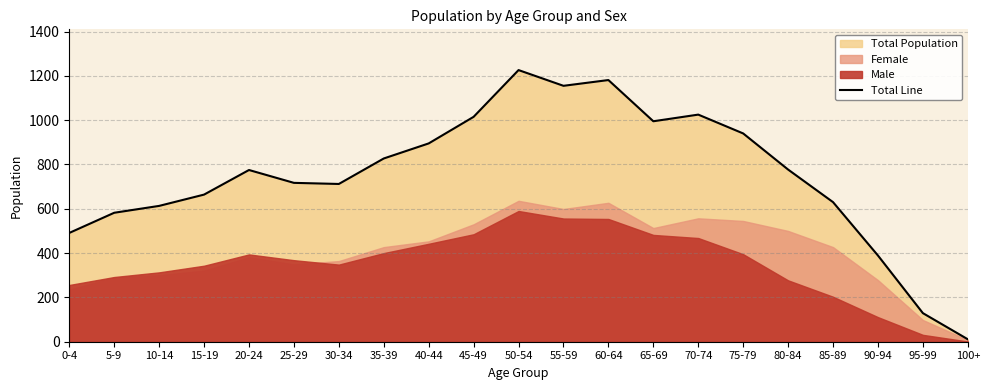

What is the label of the 16th point from the right?

25-29